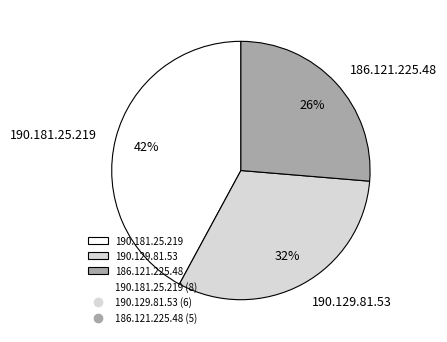

What percentage is the 190.181.25.219 slice, to the nearest percent?

42%